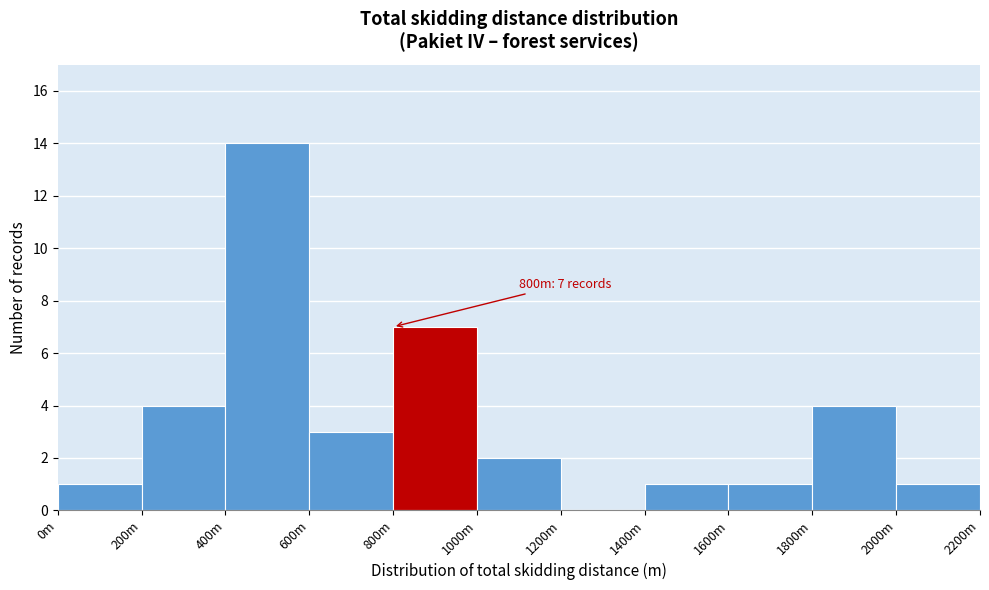

Reading right to left, list all the values displayed in this chart.

2000m=1	1800m=4	1600m=1	1400m=1	1200m=0	1000m=2	800m=7	600m=3	400m=14	200m=4	0m=1